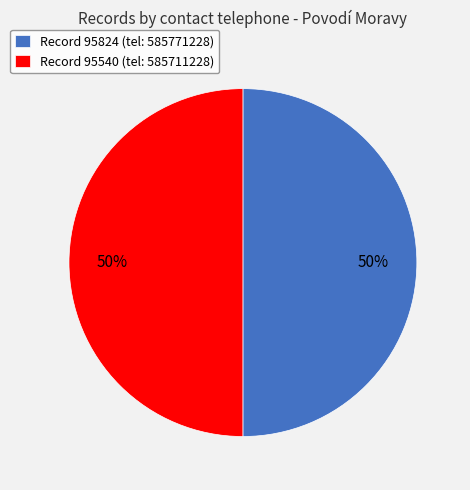

To the nearest percent, what is the average slice percentage?

50%